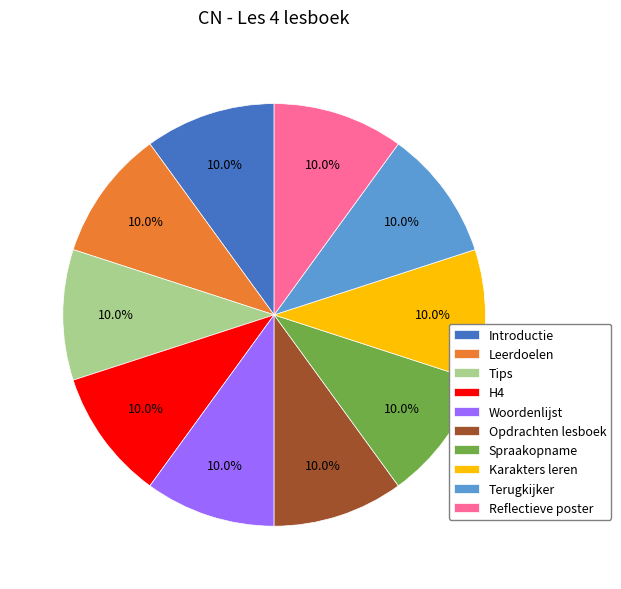

Does Leerdoelen account for over 50% of the chart?

No